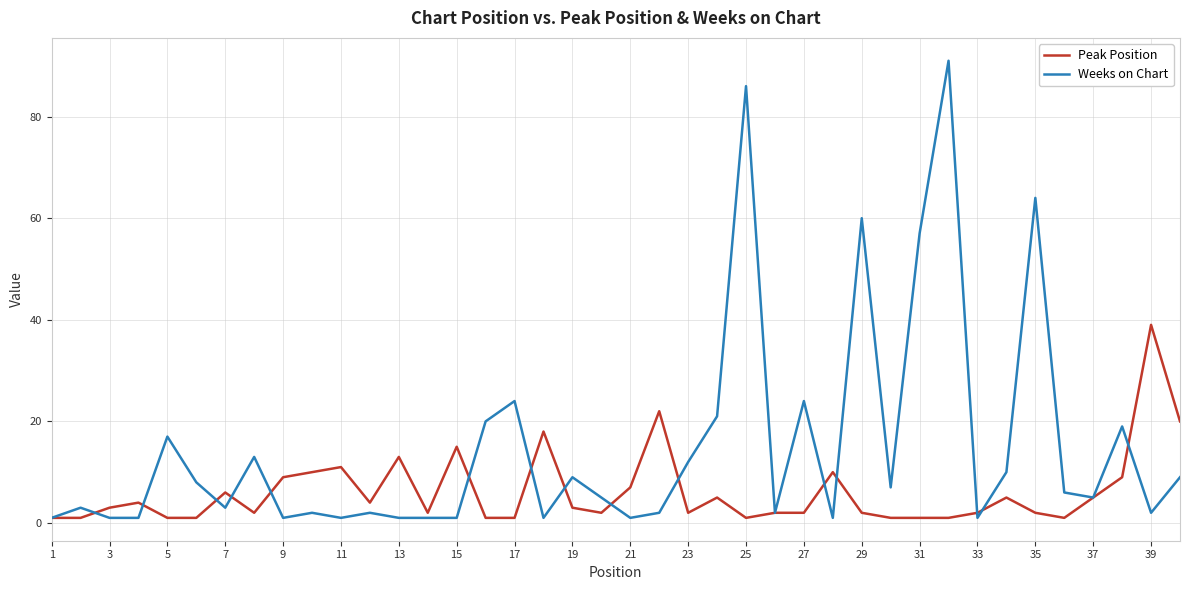

List the series in order of their overall mean, lowest first.

Peak Position, Weeks on Chart